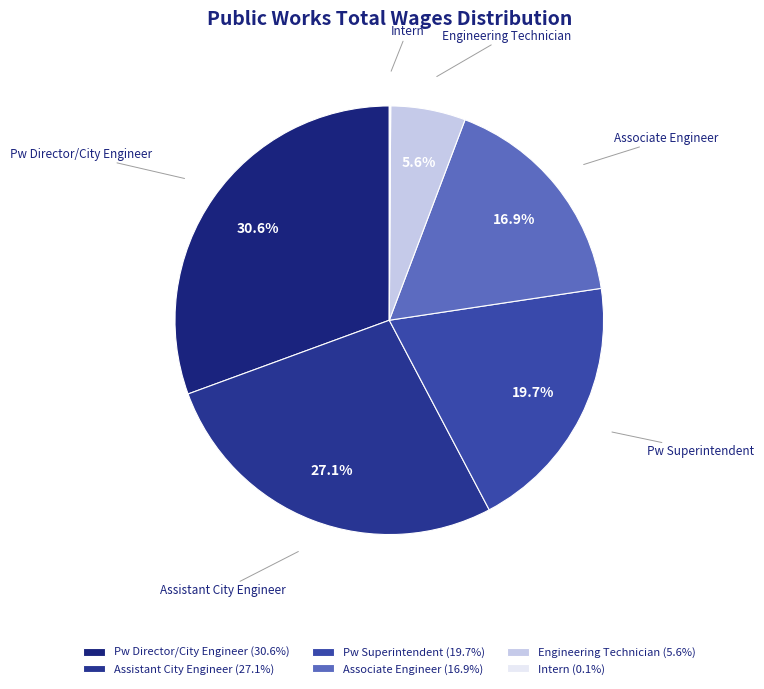

What percentage is the Associate Engineer slice, to the nearest percent?

17%